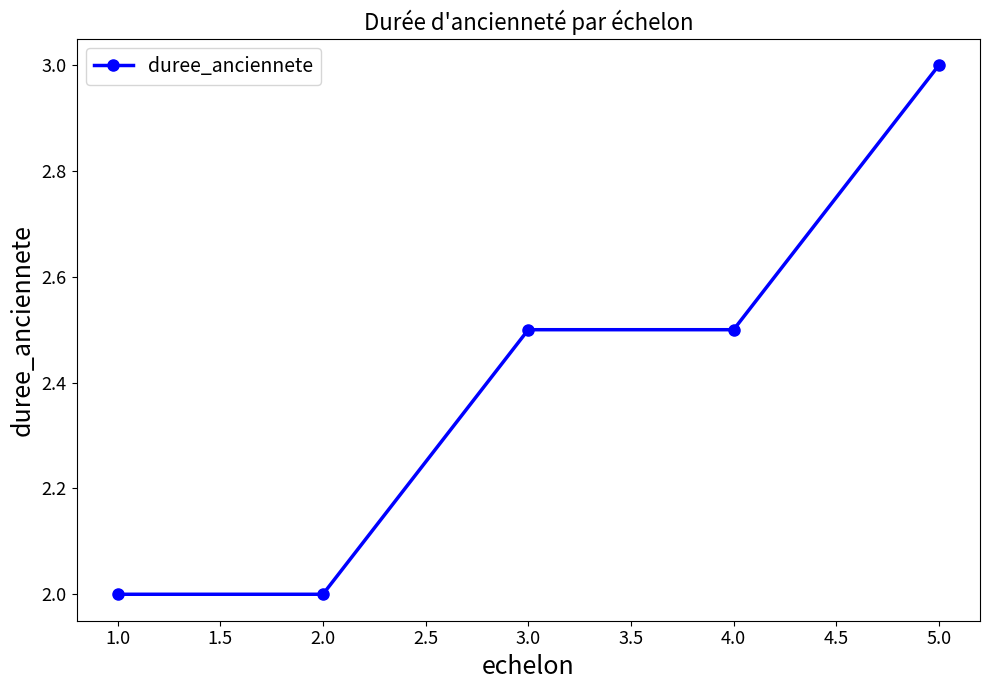

What is the approximate value at 1.0?

2.0